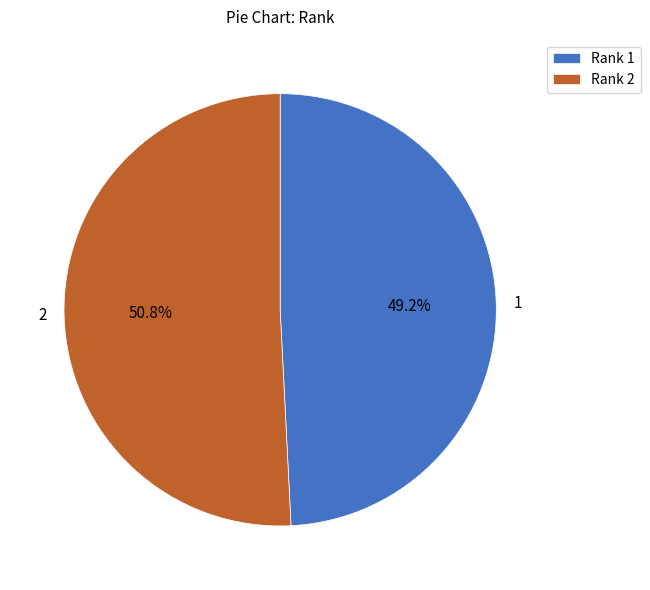

How many slices are in this pie chart?

2